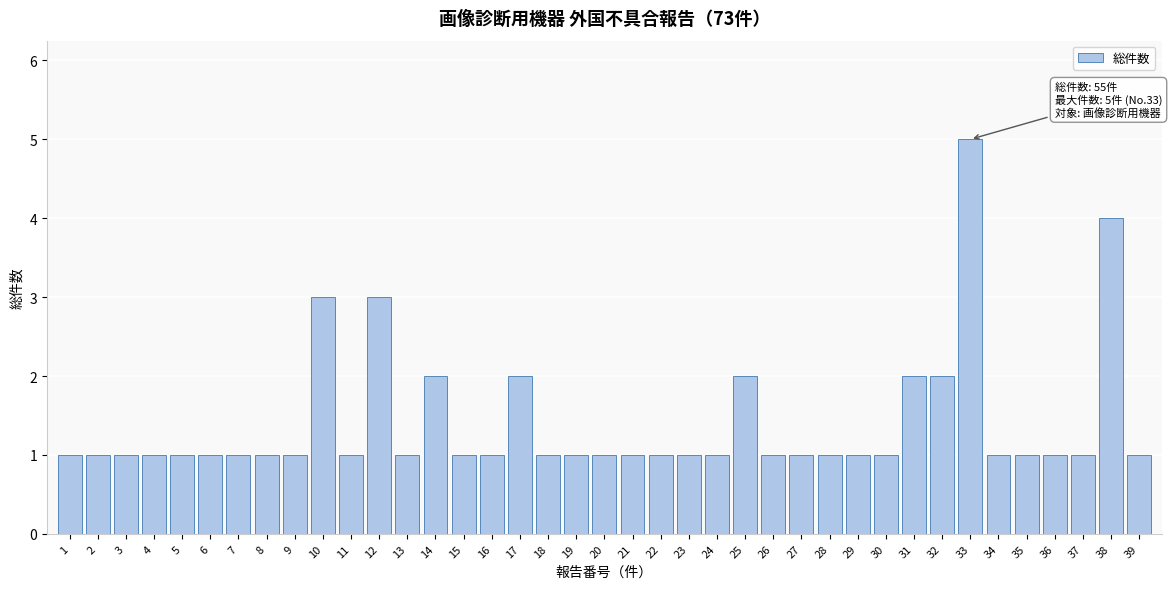

What is the value of the 15th bar from the left?

1